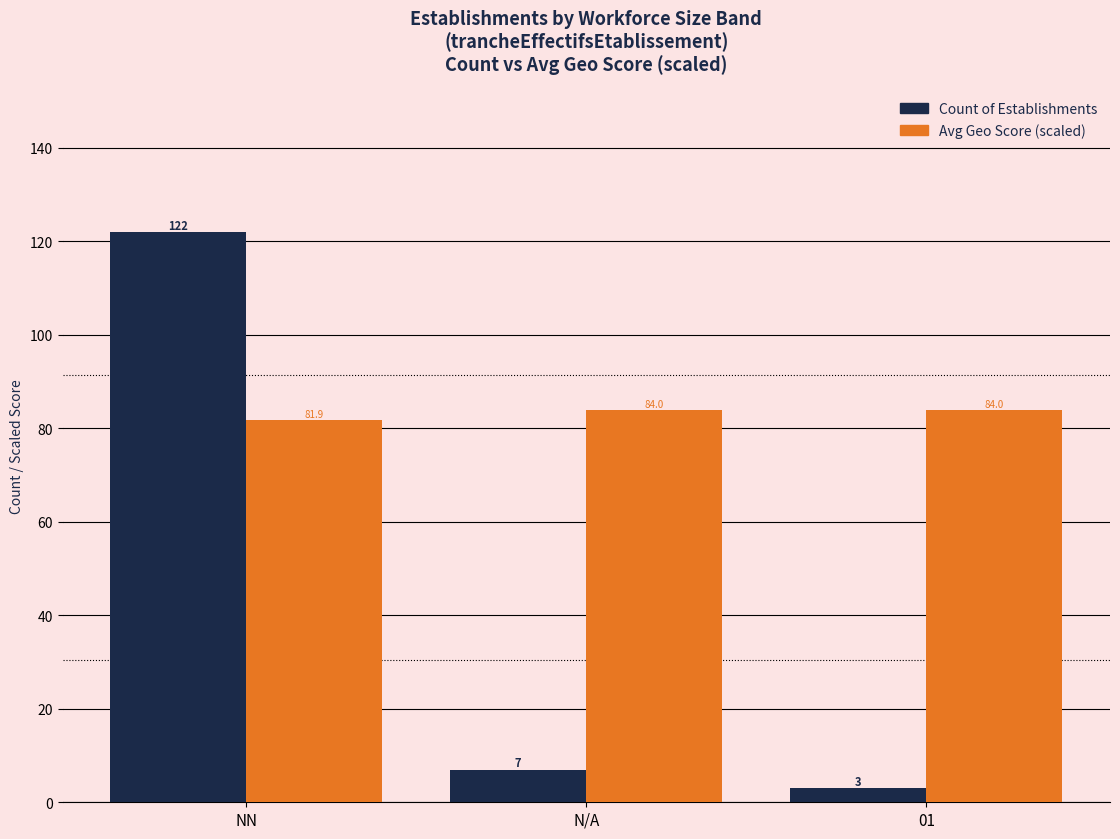

At which category is the sum across all series the highest?

NN